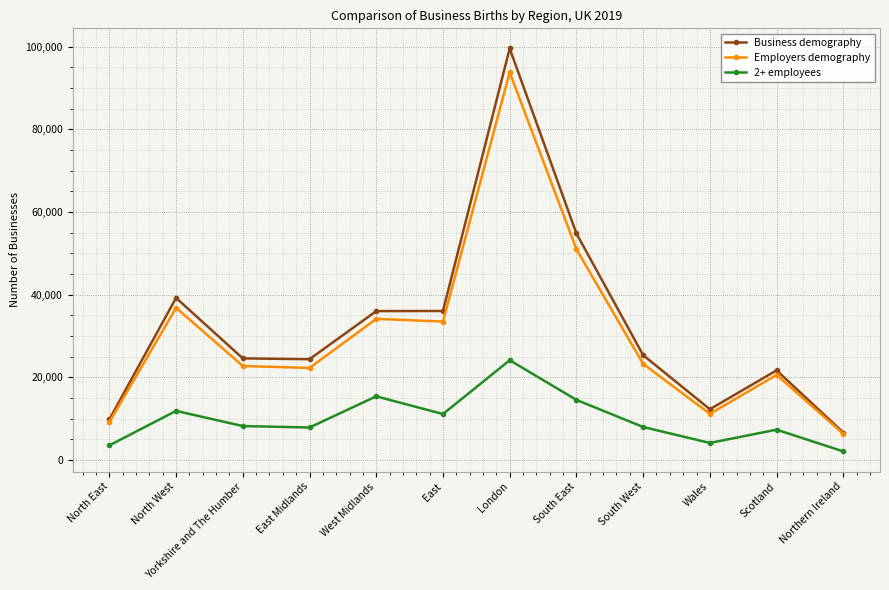

What is the label of the 6th point from the left?

East